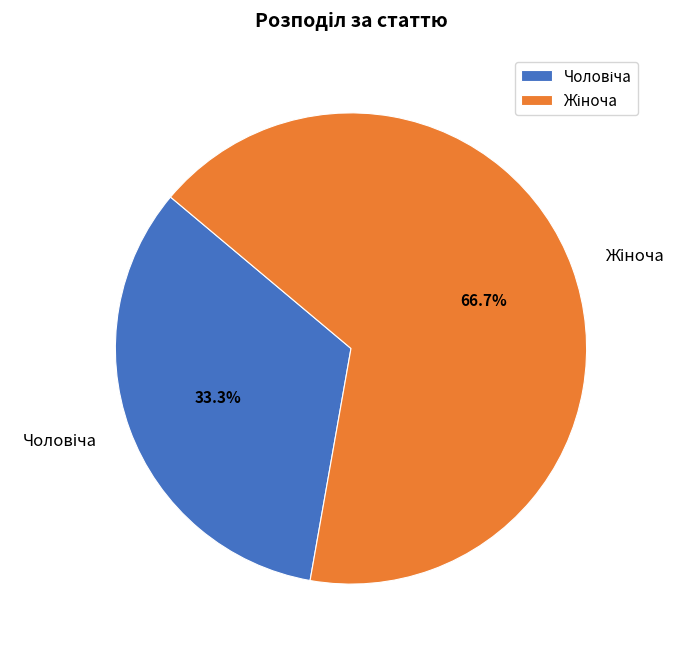

Rank the categories by value from highest to lowest.

Жіноча, Чоловіча